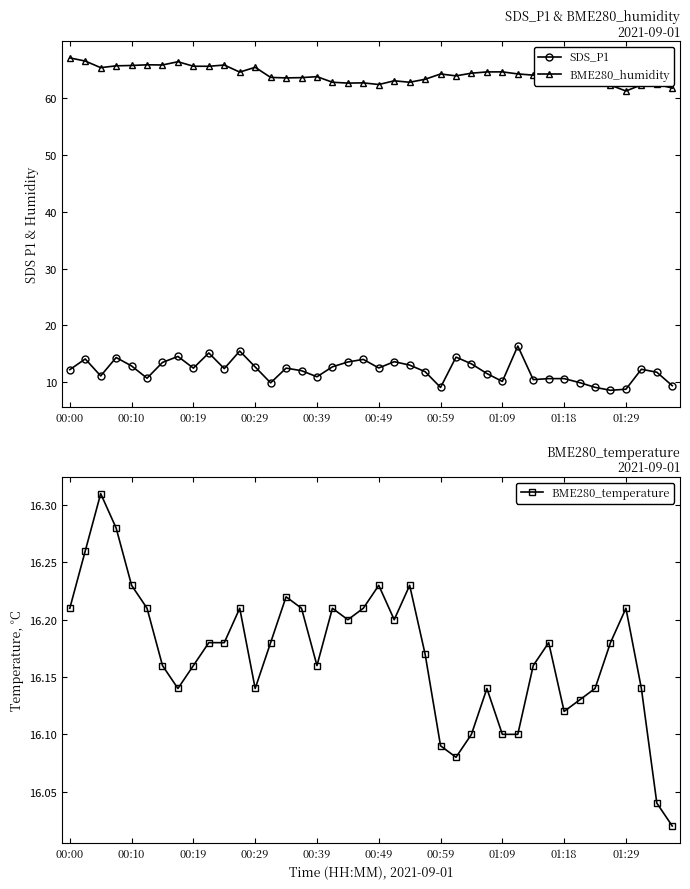

Which has a higher value, 29 or 35?

29